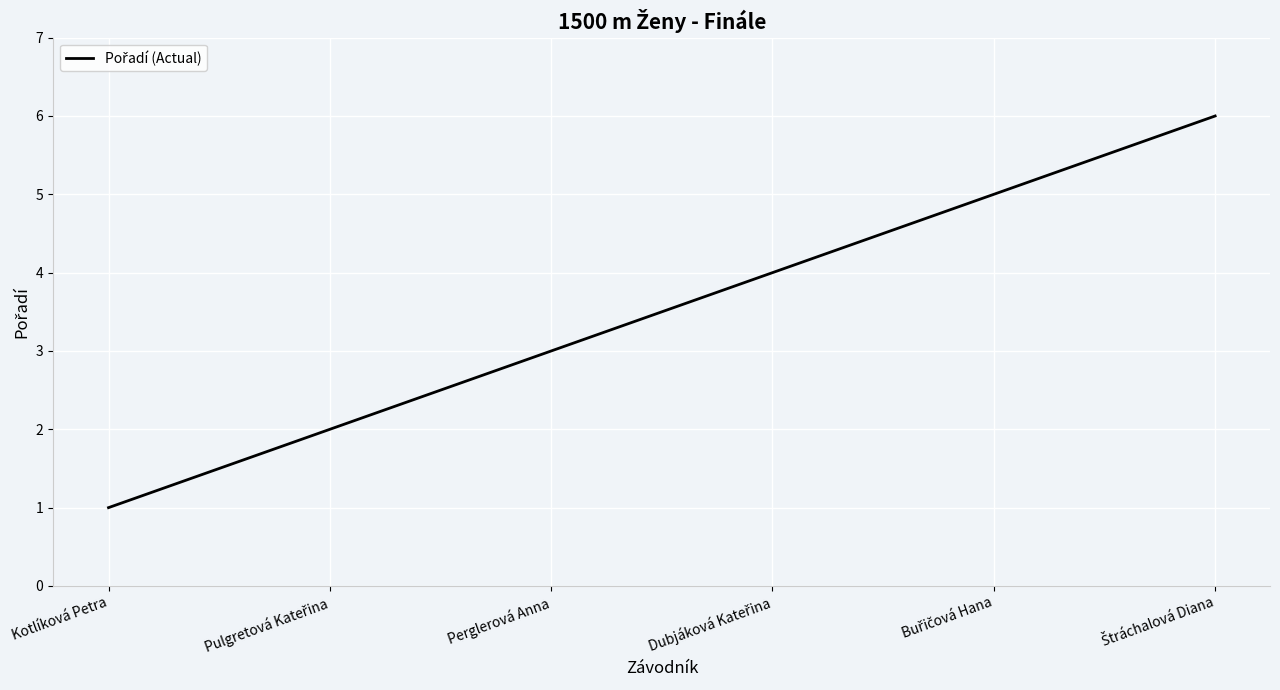

Count the number of data series in this chart.

1